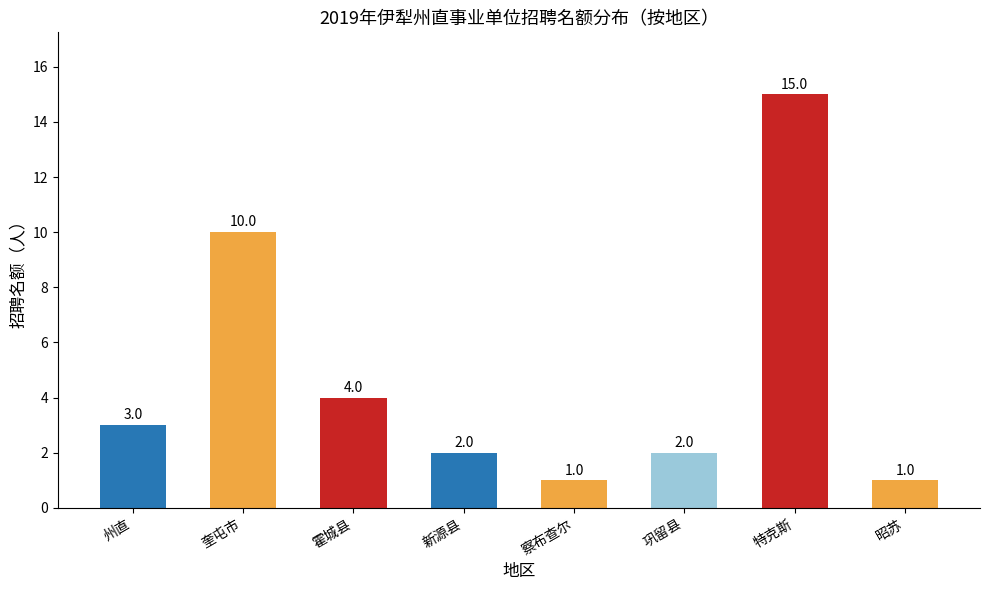

What is the change in value from 奎屯市 to 昭苏?

-9